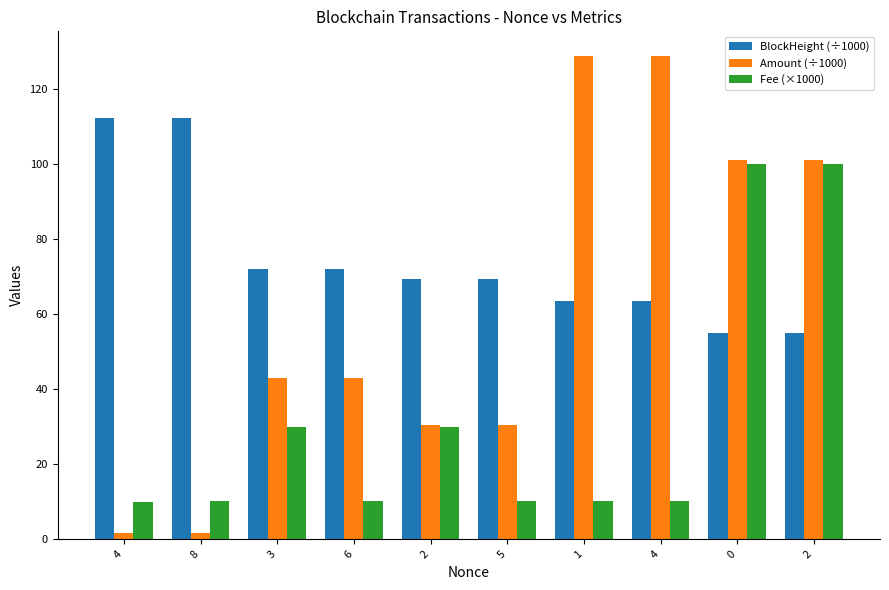

Are the bars horizontal?

No